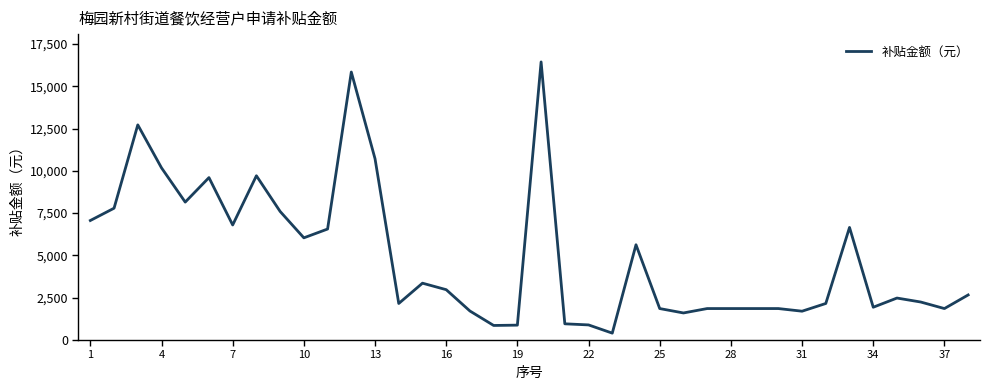

What is the minimum value shown in the chart?

407.2